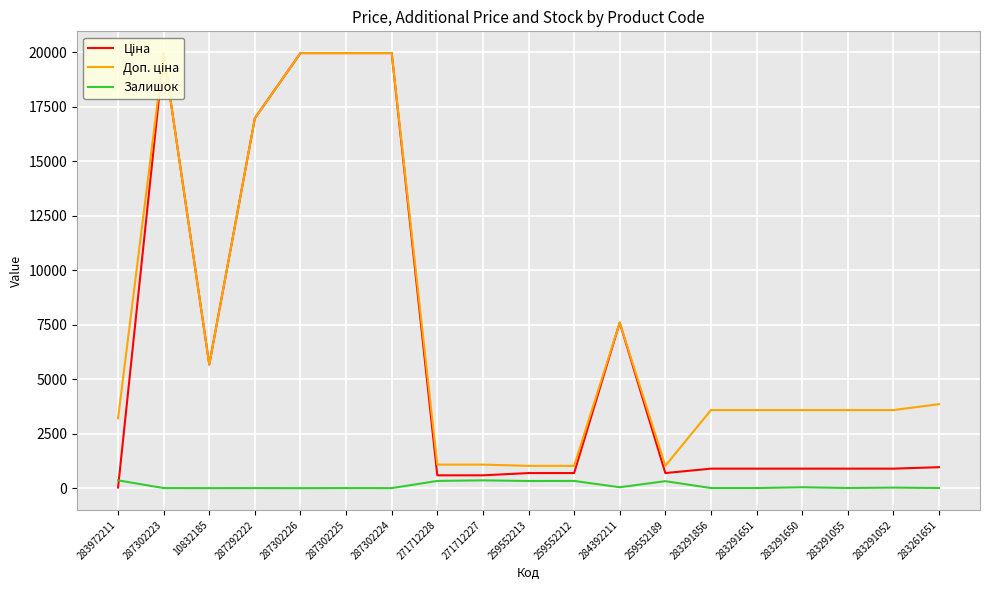

At which category does Ціна reach its first local peak?

287302223